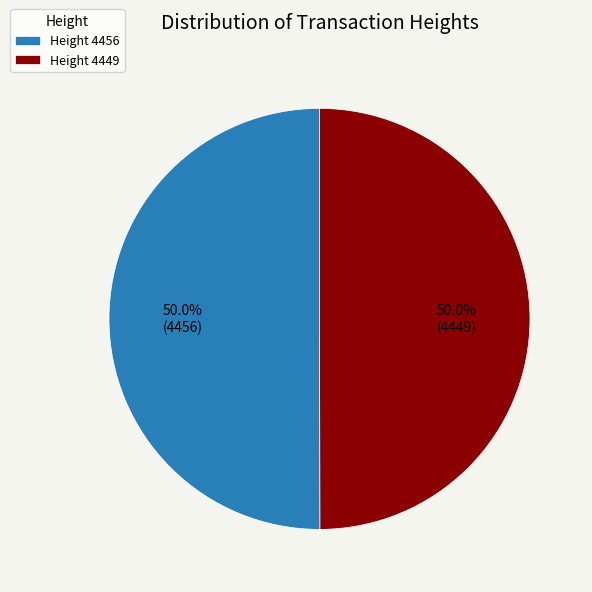

How many slices are in this pie chart?

2